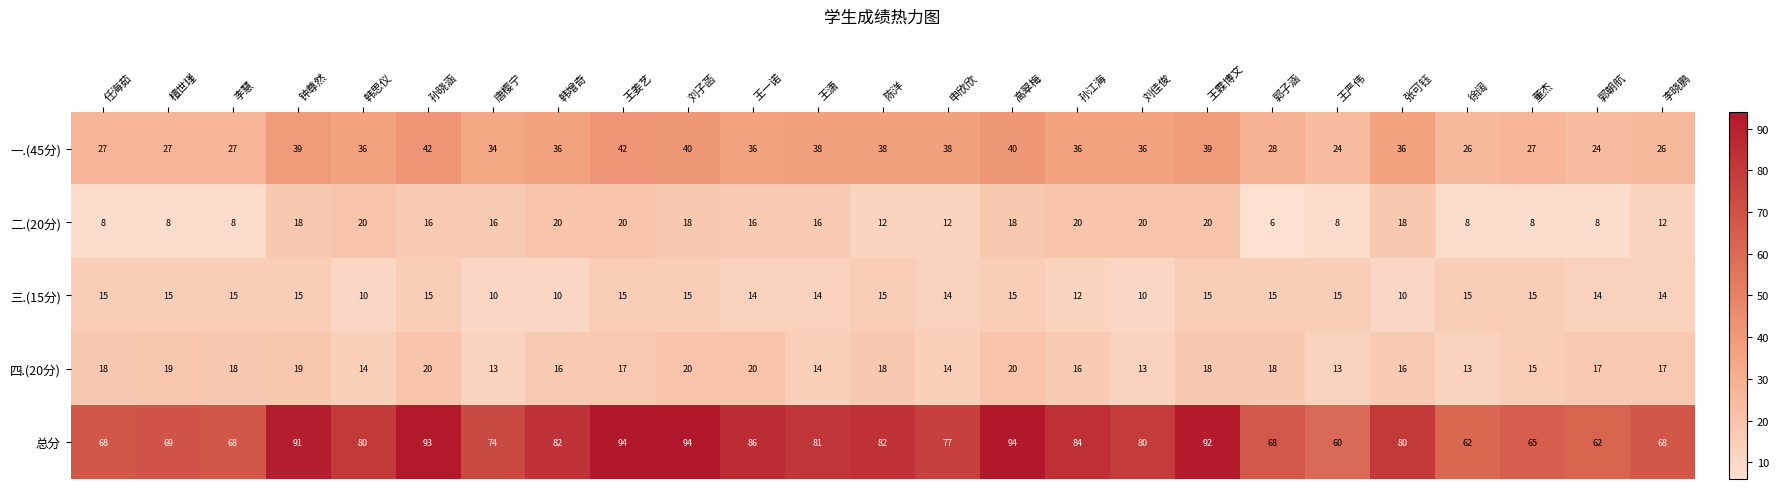

At 郭子涵, list the series in order from largest to smallest.

总分, 一.(45分), 四.(20分), 三.(15分), 二.(20分)